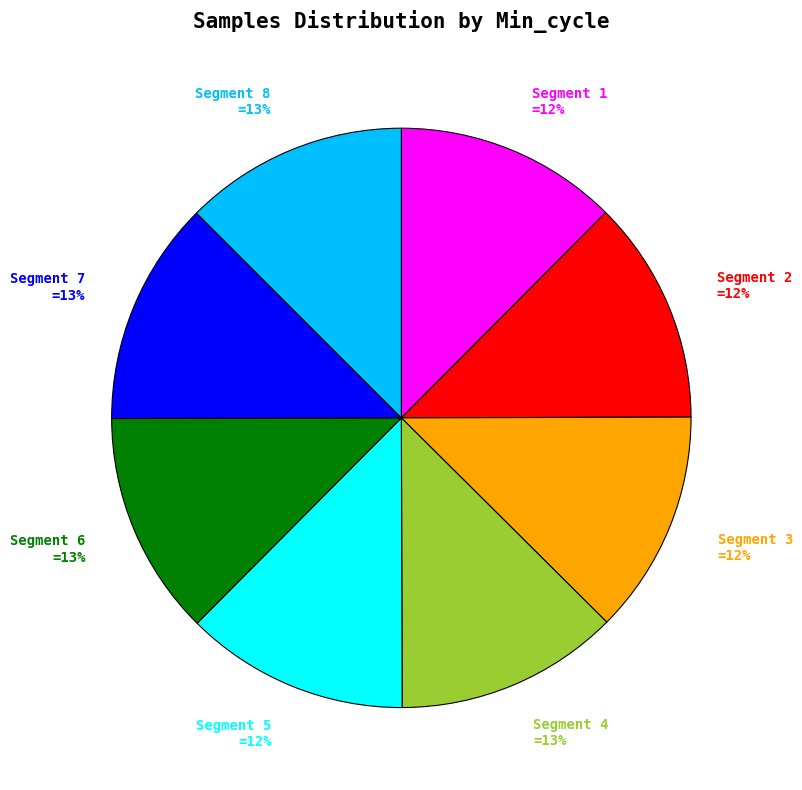

True or false: Segment 8 =13% accounts for 26% of the total.

False